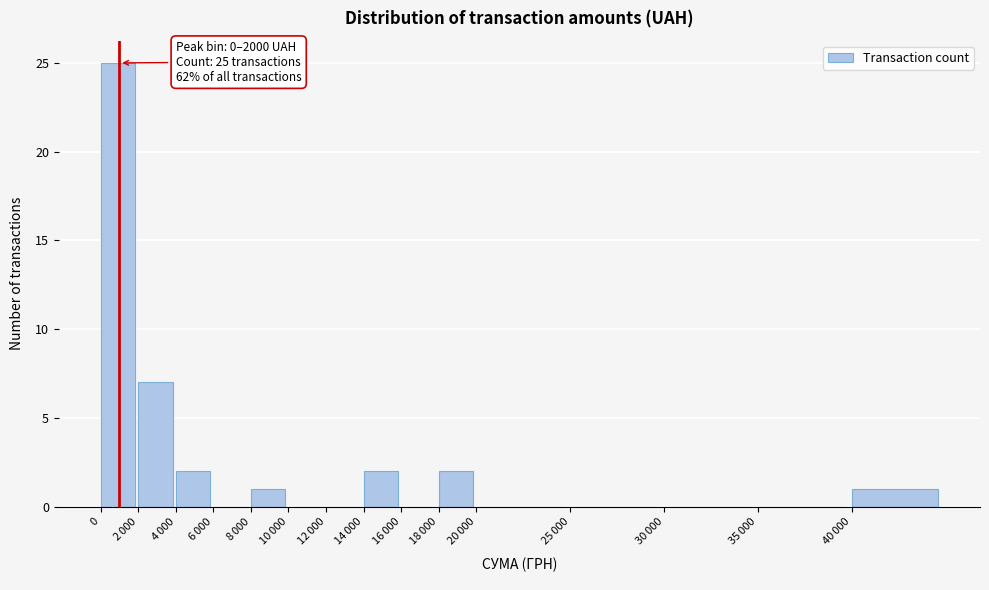

The value at 0 is 25. True or false?

True